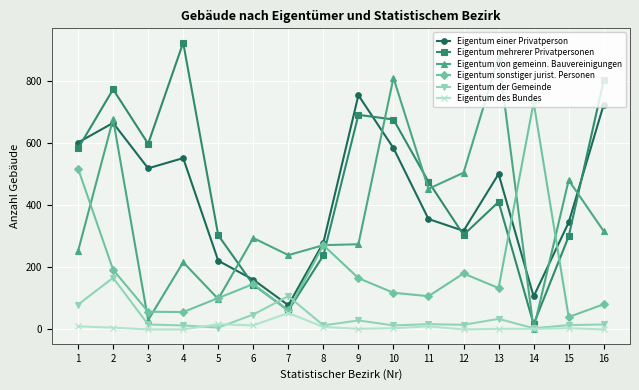

Does the chart have visible grid lines?

Yes